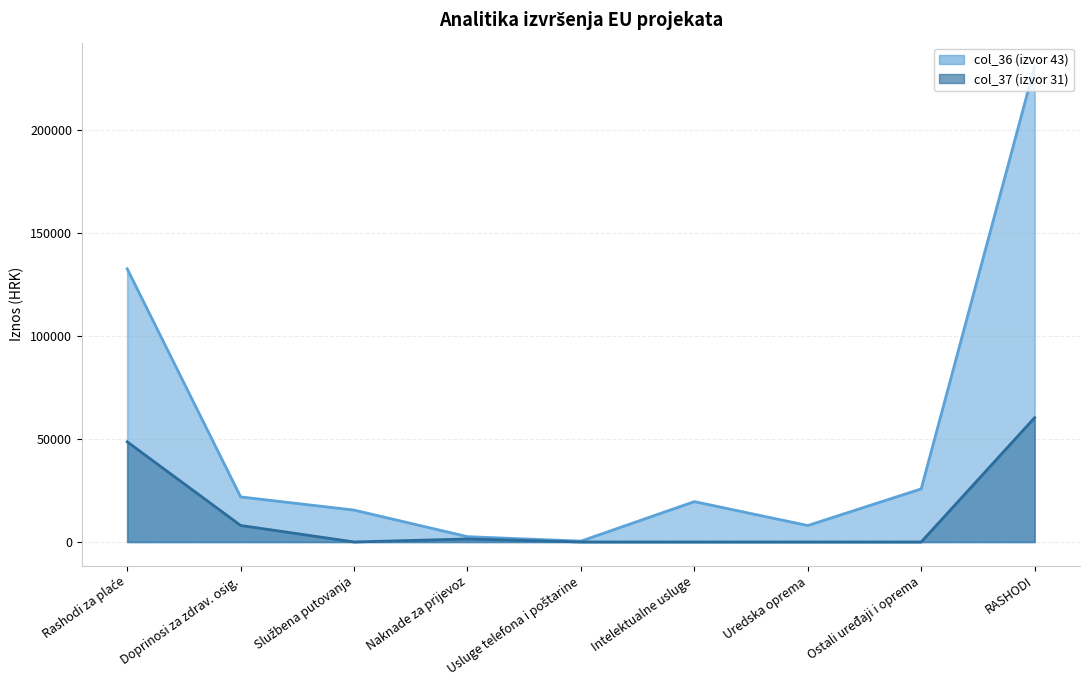

Between Naknade za prijevoz and RASHODI, which series saw the biggest shift?

col_36 (izvor 43)